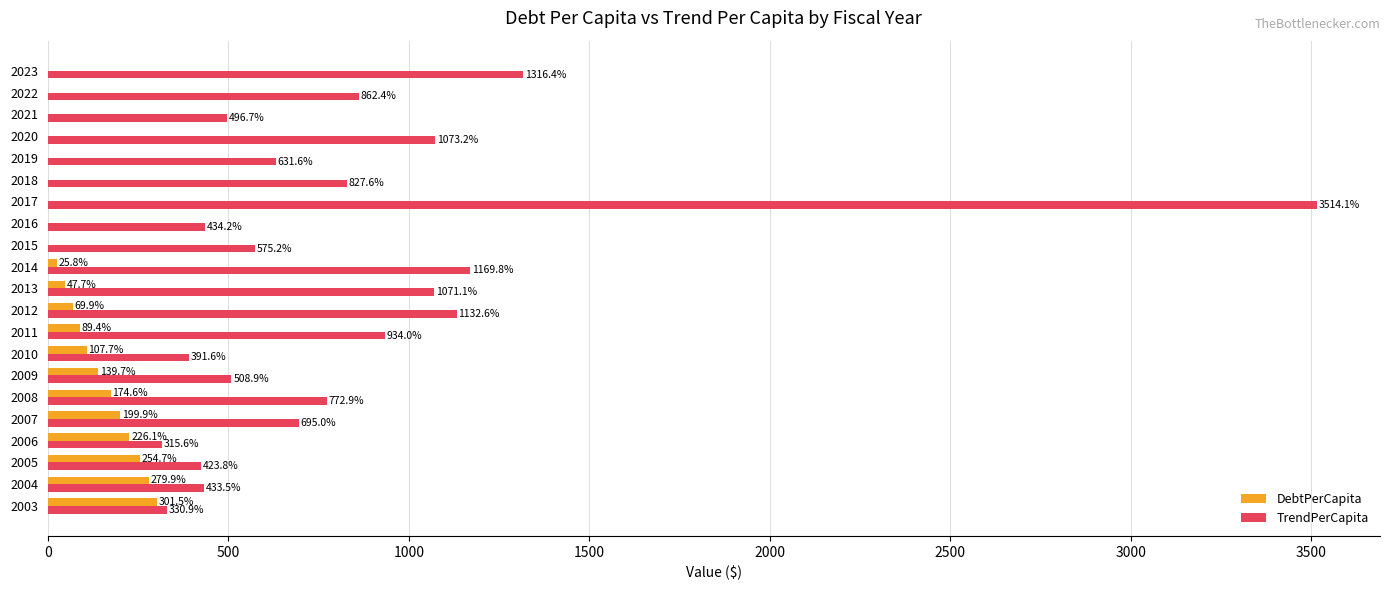

The value of TrendPerCapita at 2019 is 132.3. True or false?

False